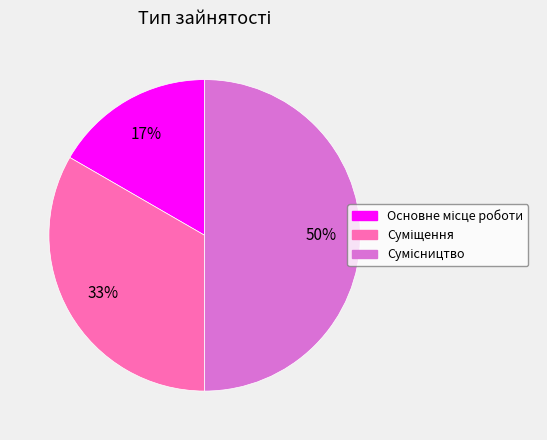

To the nearest percent, what is the difference between the largest and smallest slice percentages?

33%